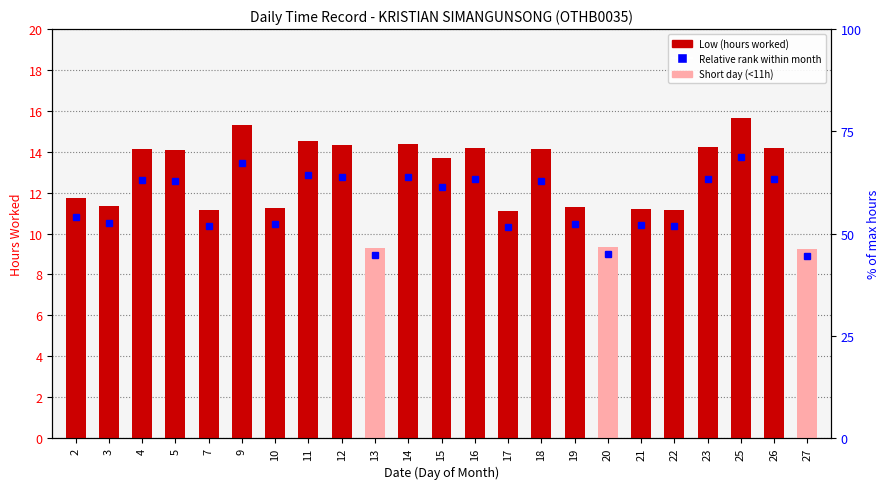

What is the value of the 10th bar from the left?

9.3